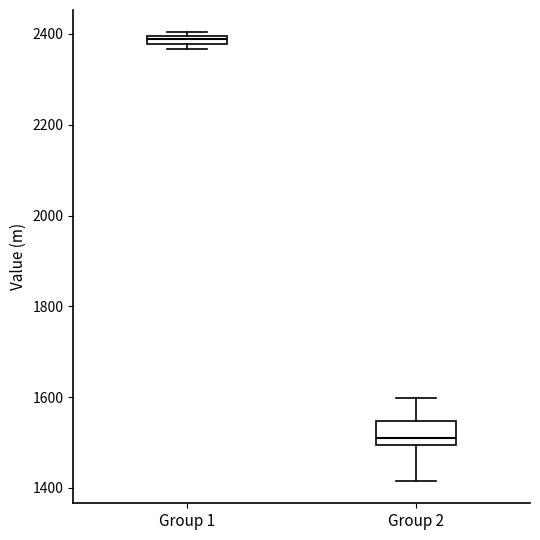

Where is the lower edge of the box for Group 2 on the y-axis? The values are not printed on the chart, so give them approximately, as read against the axis.

1500